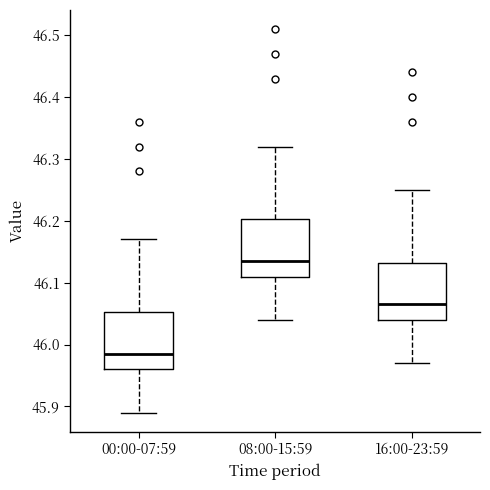

Reading left to right, transcribe this box plot: for each box, give where its median line is, the range the box spans, and where its two whiskers end, as read against the y-axis. The values are not printed on the chart, so give them approximately, as read against the axis.

00:00-07:59: median 45.99, box 45.96 to 46.05, whiskers 45.89 to 46.17
08:00-15:59: median 46.14, box 46.11 to 46.20, whiskers 46.04 to 46.32
16:00-23:59: median 46.07, box 46.04 to 46.13, whiskers 45.97 to 46.25